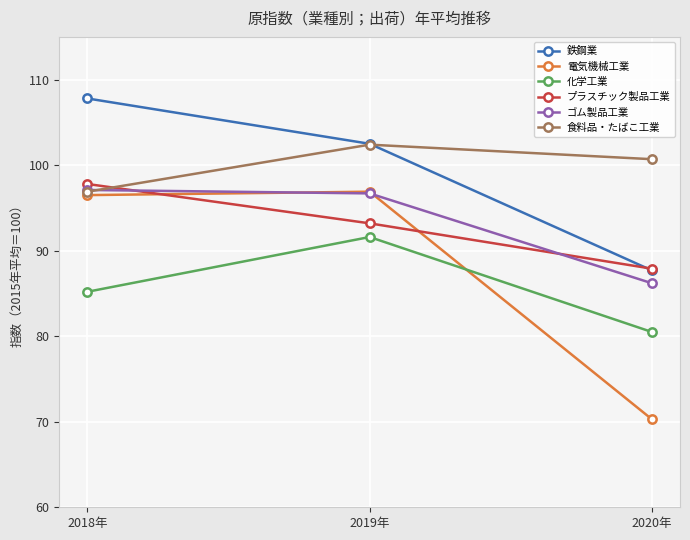

At which category does the chart reach its minimum across all series?

2020年